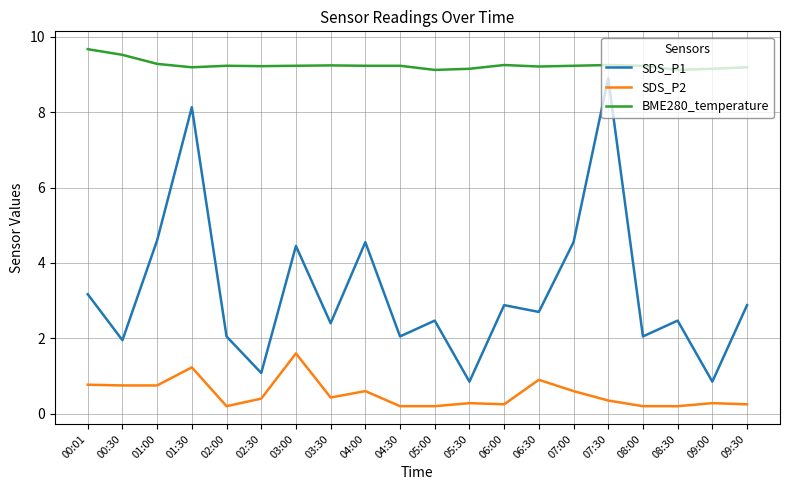

What is the greatest value displayed?

9.7